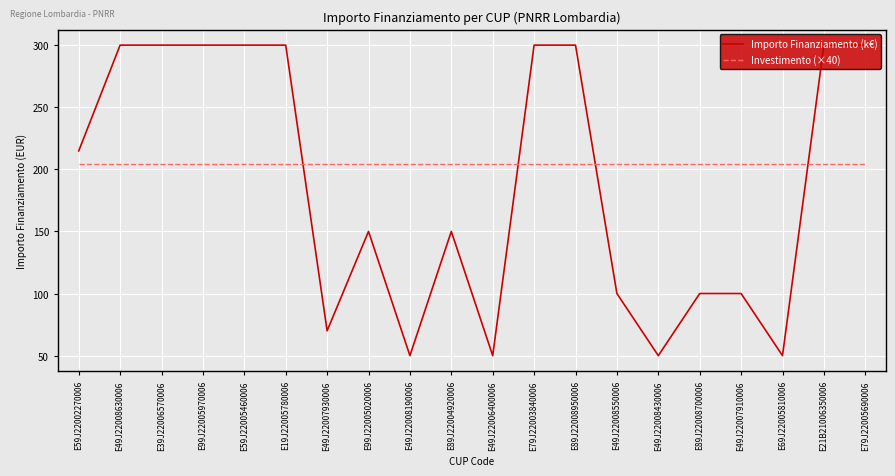

What is the difference between the maximum and second lowest values in the Importo Finanziamento (k€) series?

250.0